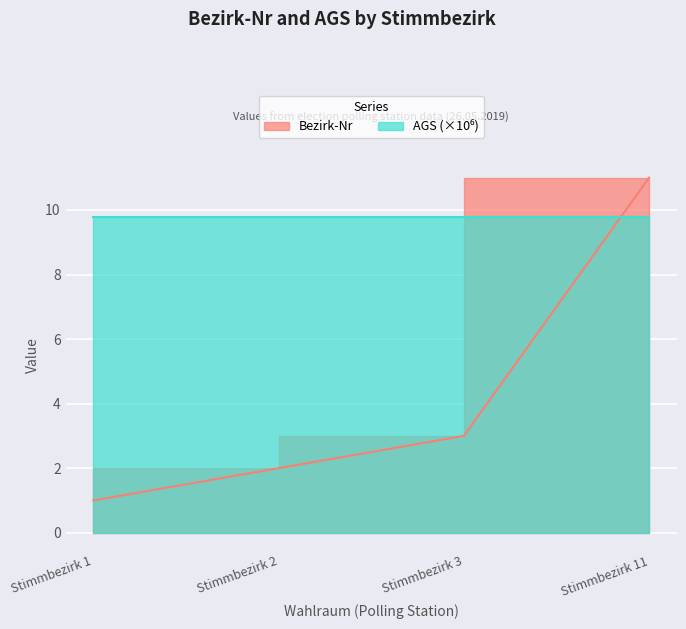

Where is the data nearest to the value 6?

Stimmbezirk 3